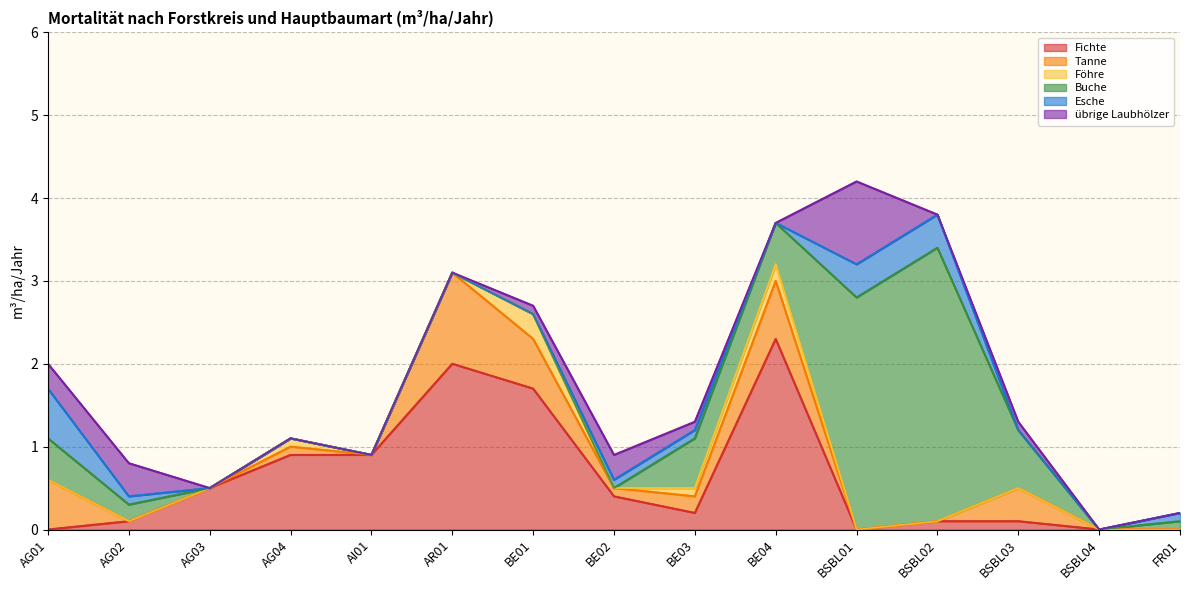

At which category does the chart reach its minimum across all series?

BSBL02